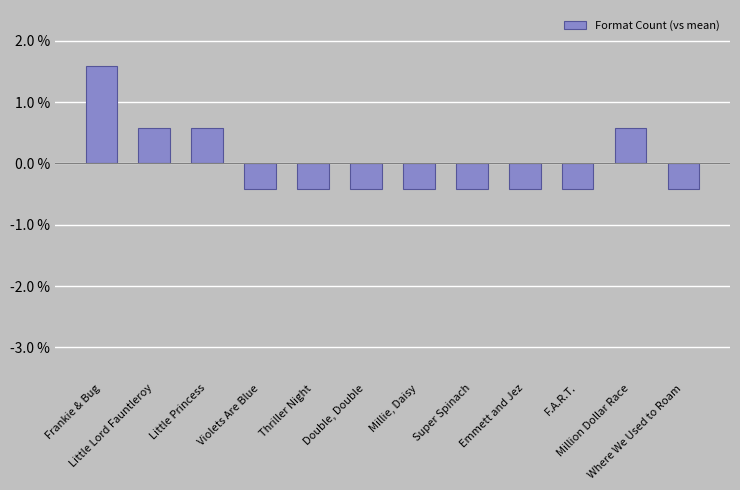

How many values are below zero?

8